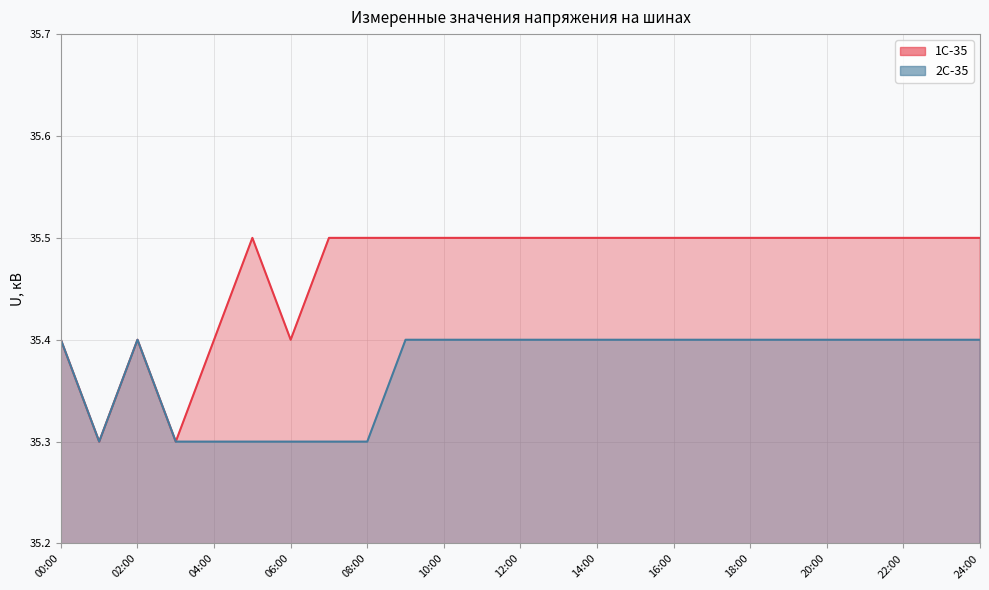

Reading left to right, list all the values displayed in this chart.

1С-35: 35.4	35.3	35.4	35.3	35.4	35.5	35.4	35.5	35.5	35.5	35.5	35.5	35.5	35.5	35.5	35.5	35.5	35.5	35.5	35.5	35.5	35.5	35.5	35.5	35.5
2С-35: 35.4	35.3	35.4	35.3	35.3	35.3	35.3	35.3	35.3	35.4	35.4	35.4	35.4	35.4	35.4	35.4	35.4	35.4	35.4	35.4	35.4	35.4	35.4	35.4	35.4